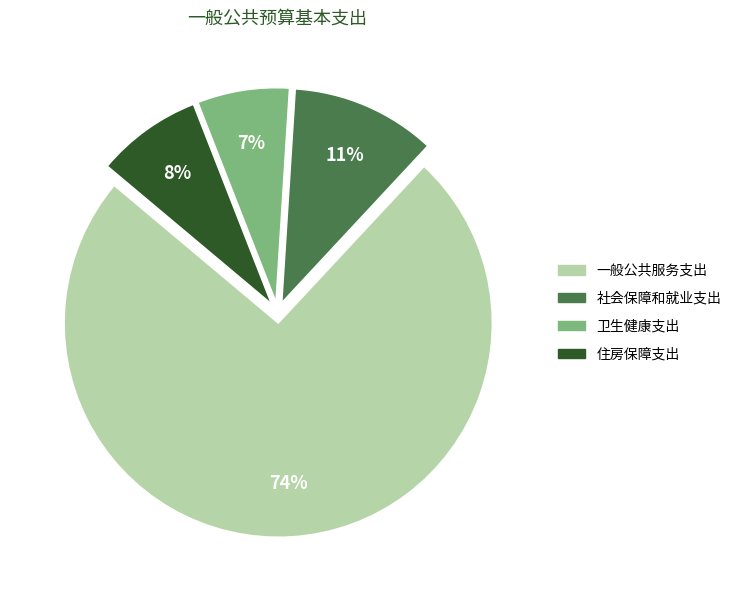

Does any single category account for the majority?

Yes